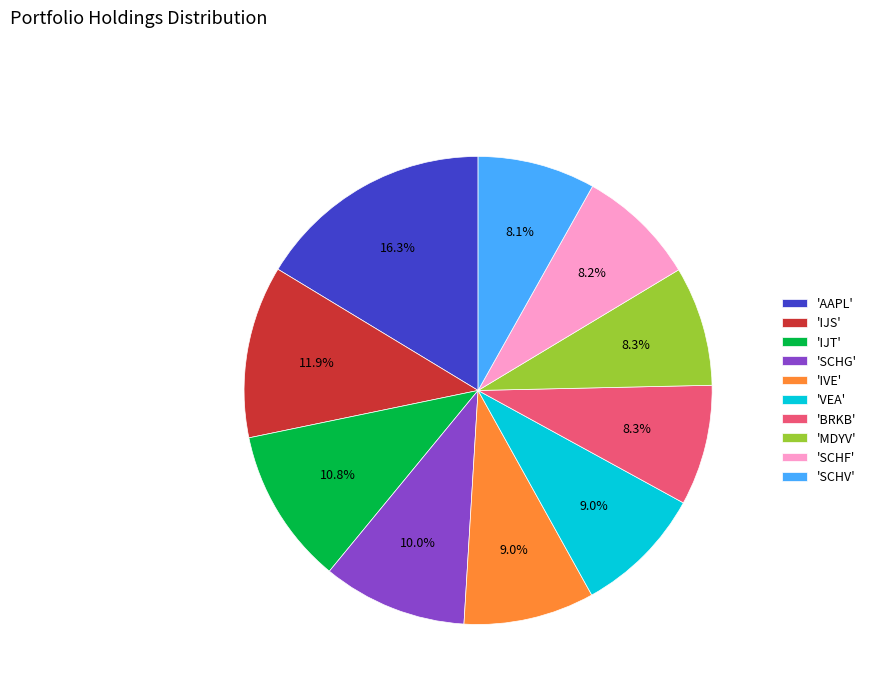

Combined, what portion of the pie is 'SCHG' and 'AAPL'?

26.3%